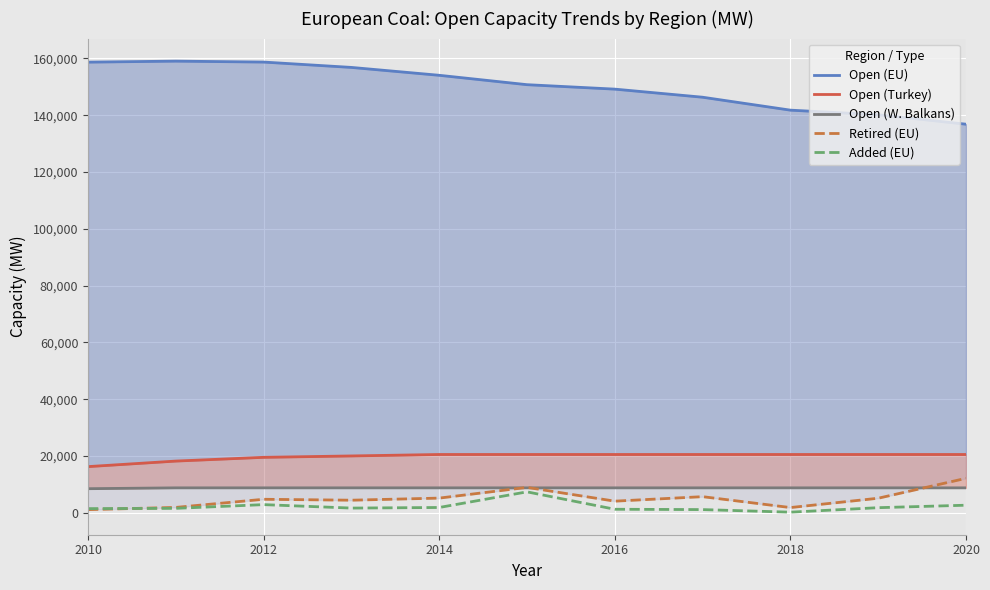

True or false: Retired (EU) and Open (W. Balkans) intersect in this chart.

True